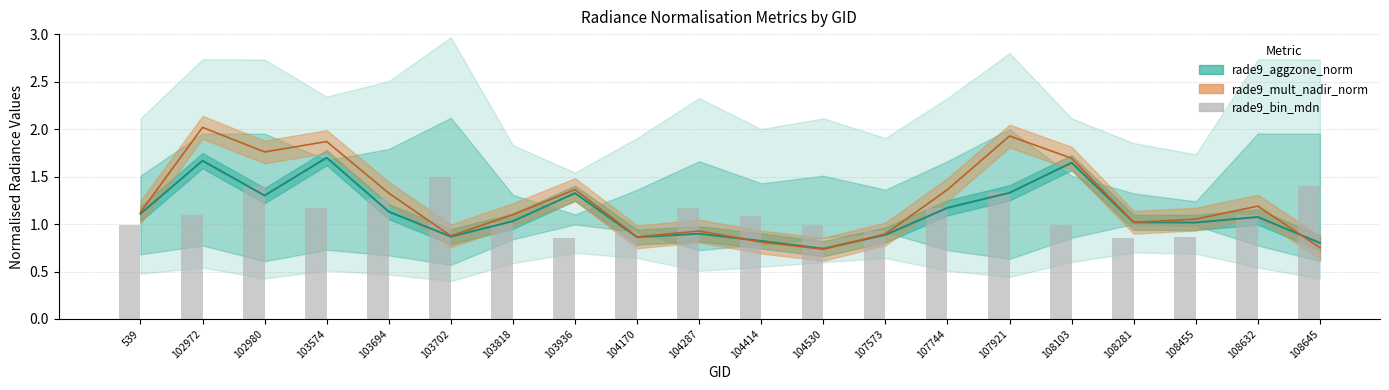

How many bars are there in total?

20